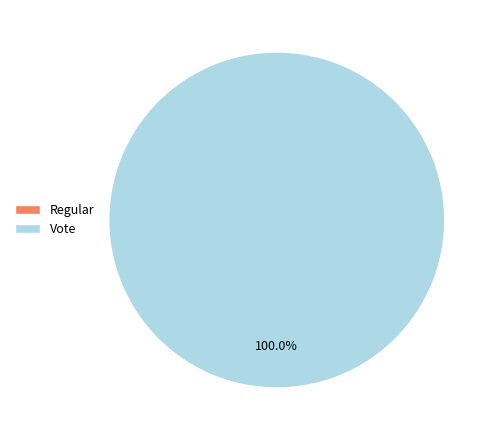

How much of the chart is everything except Regular?

100.0%